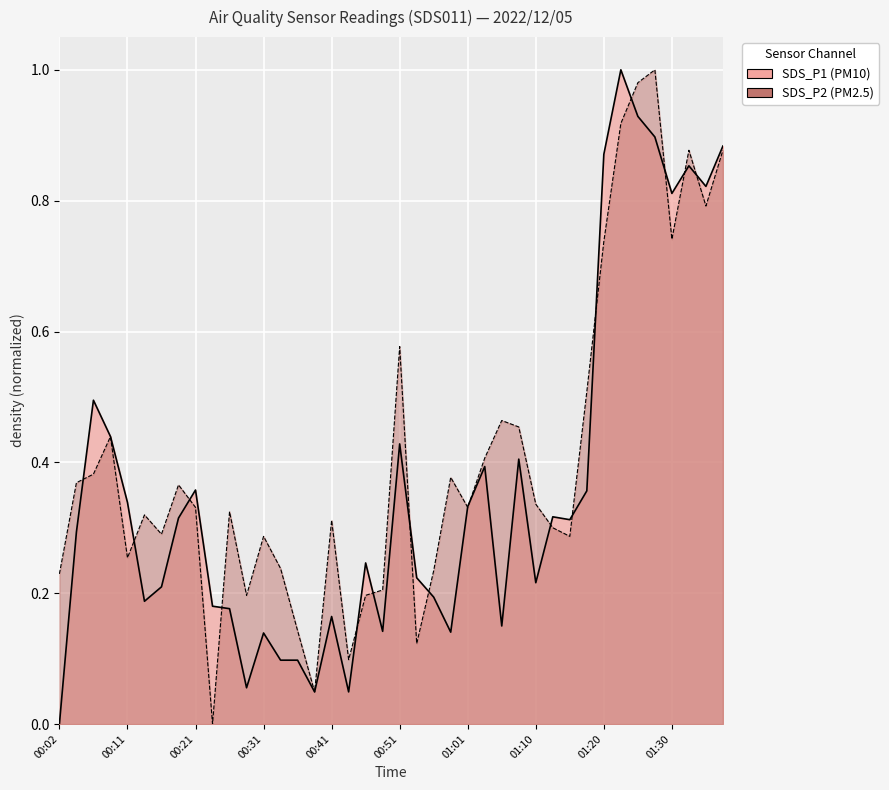

Between 00:26 and 00:31, which is larger?

00:26